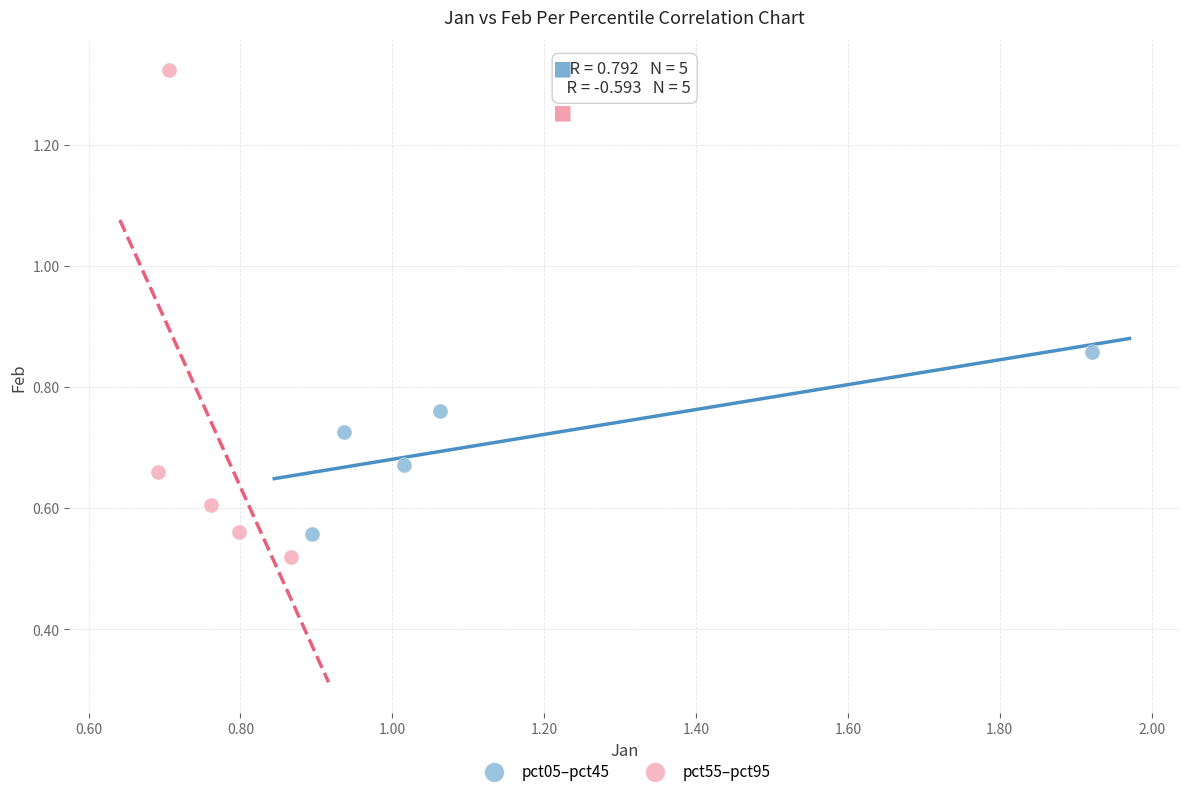

Which series contains the lowest Y value?

pct55–pct95